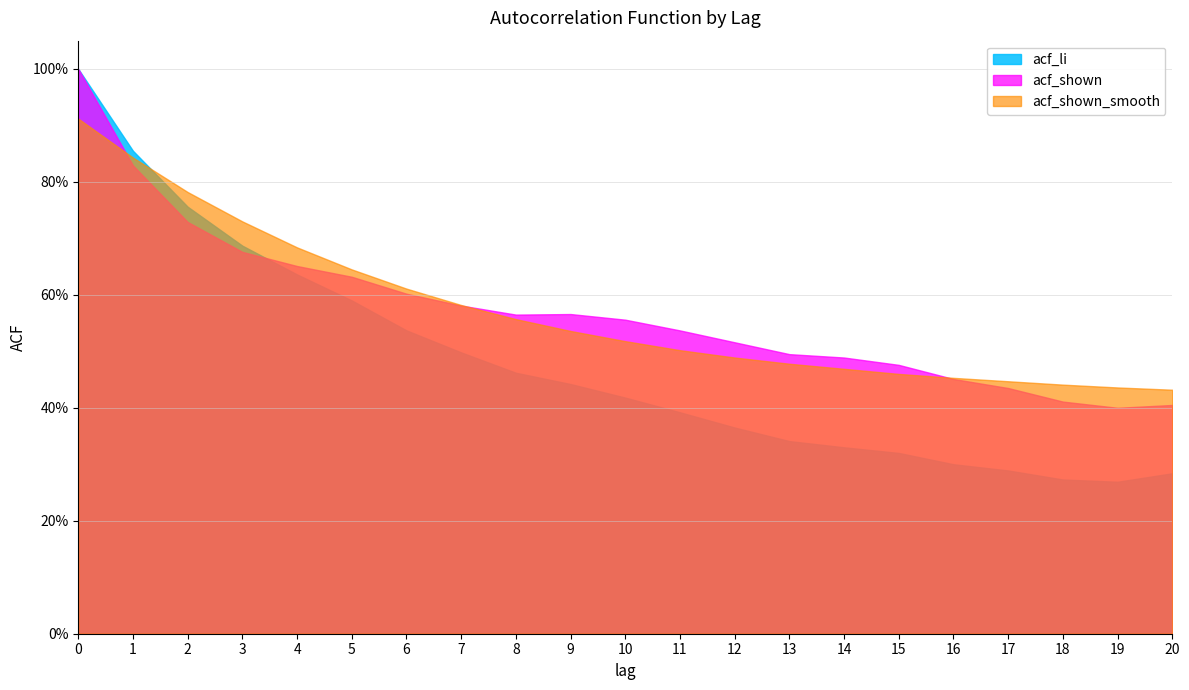

At which category does acf_li reach its first local valley?

19